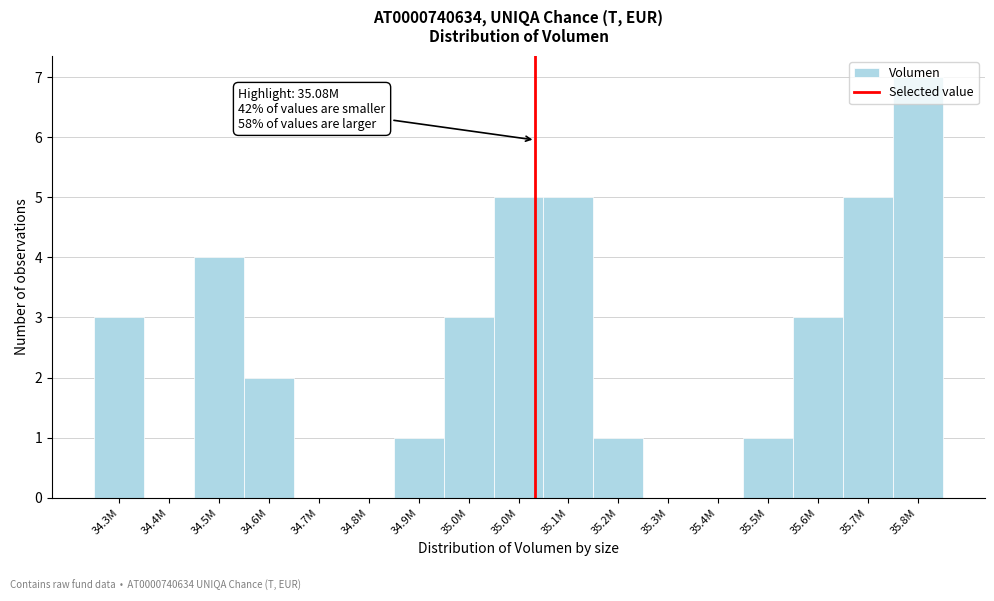

How many data points does each series have?

17